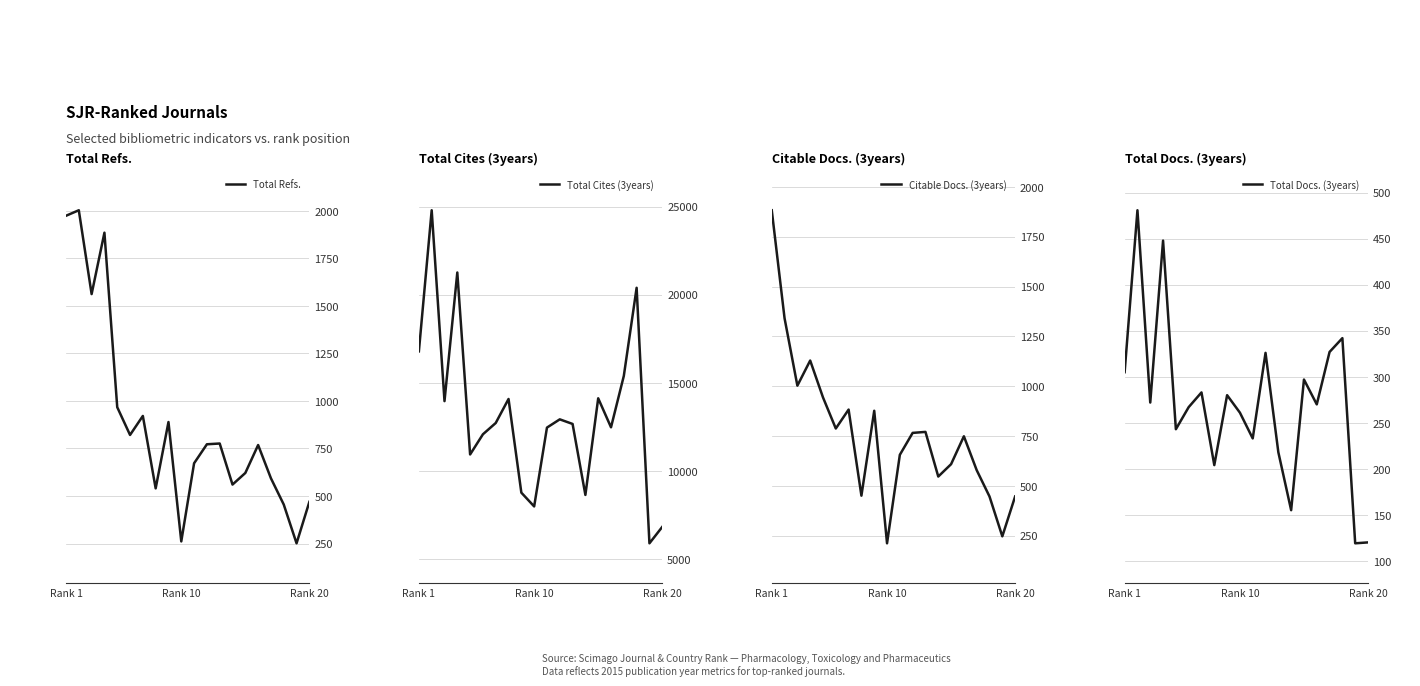

True or false: Total Refs. has more than 0 interior local peaks.

True